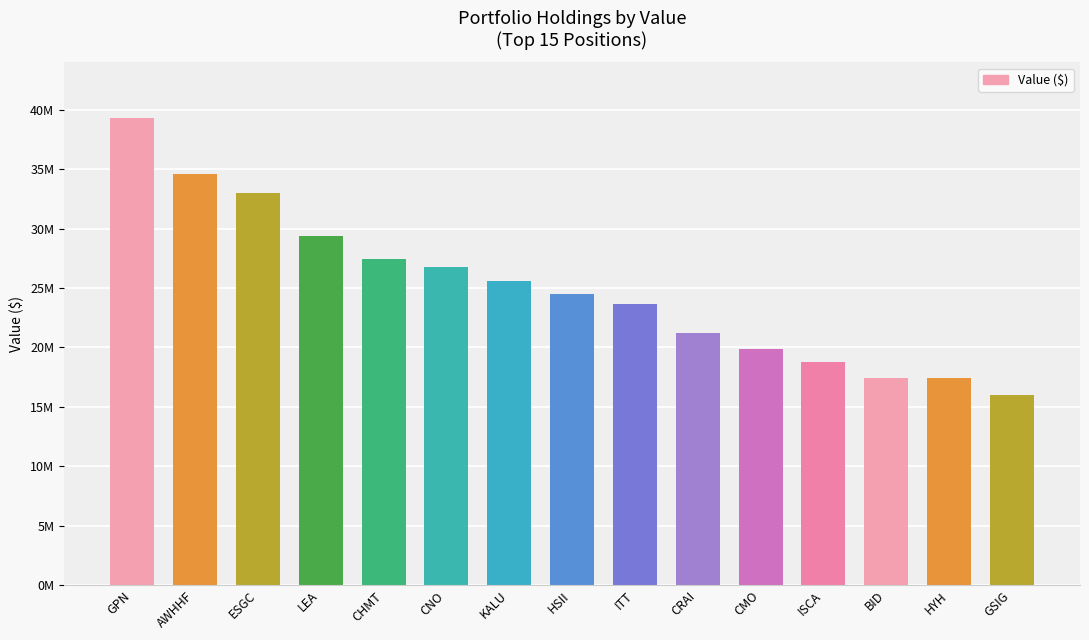

Reading right to left, list all the values displayed in this chart.

15996000	17402000	17424000	18743000	19846000	21251000	23619000	24492000	25604000	26776000	27415000	29351000	33007000	34626000	39290000